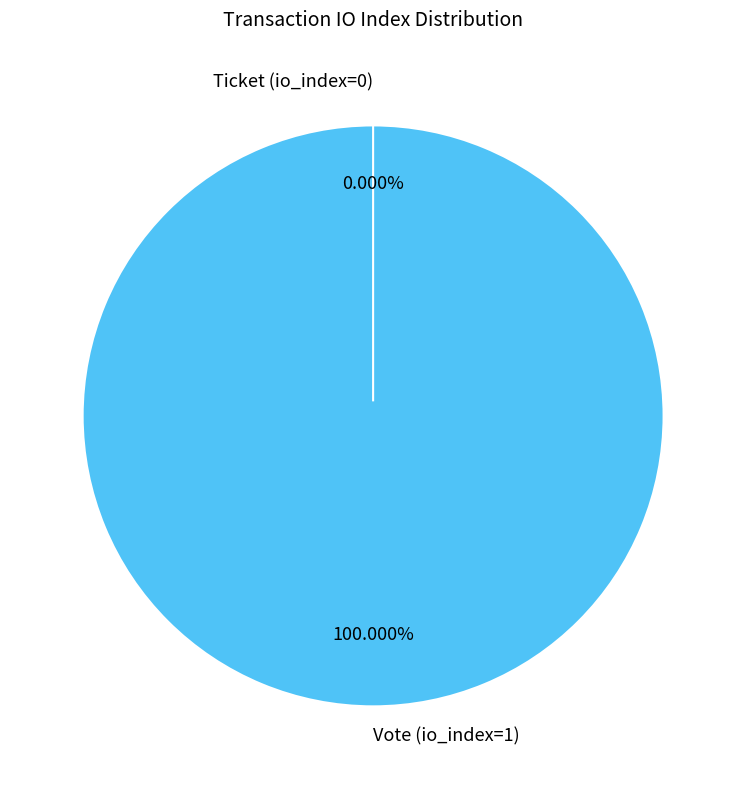

How many segments does this pie chart have?

2